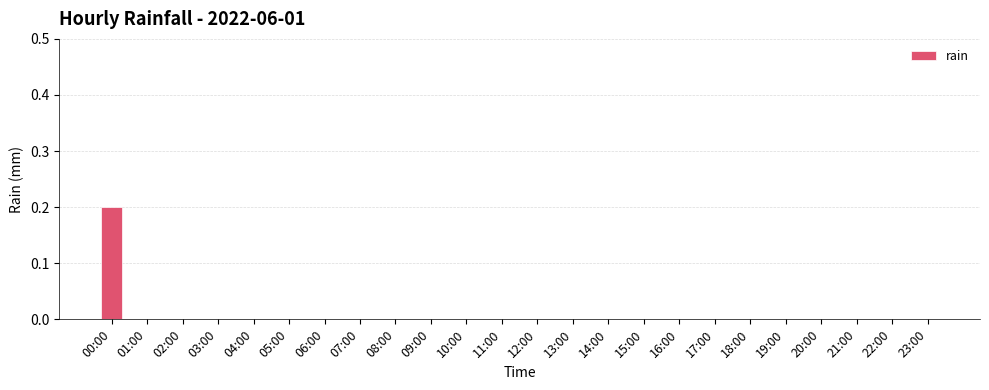

The value at 04:00 is -0.1. True or false?

False